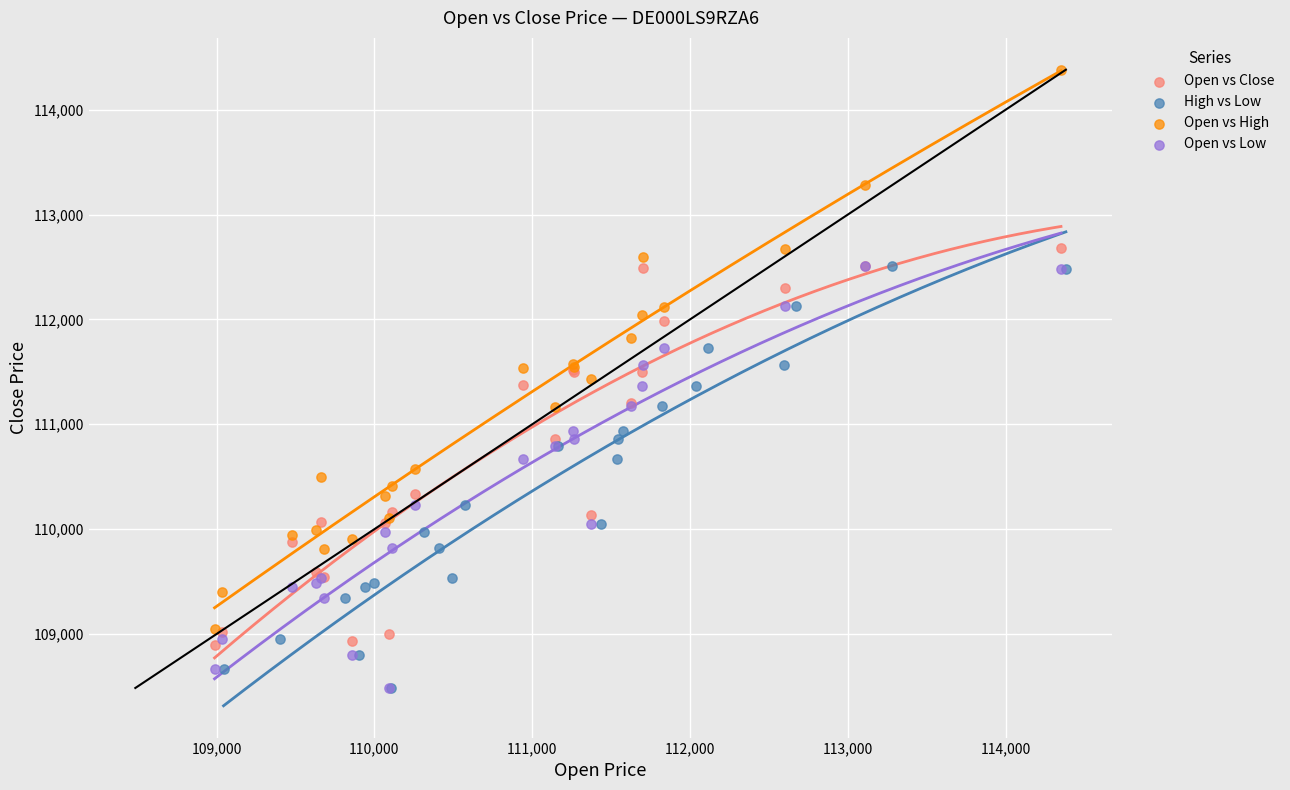

Which series contains the highest Y value?

Open vs High